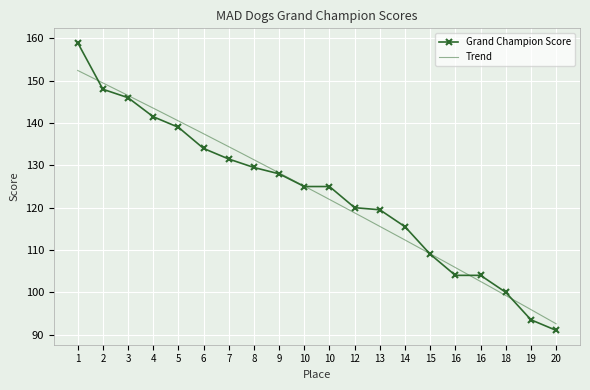

Reading right to left, transcribe all the data shown in this chart.

20=91.0	19=93.5	18=100.0	16=104.0	16=104.0	15=109.0	14=115.5	13=119.5	12=120.0	10=125.0	10=125.0	9=128.0	8=129.5	7=131.5	6=134.0	5=139.0	4=141.5	3=146.0	2=148.0	1=159.0